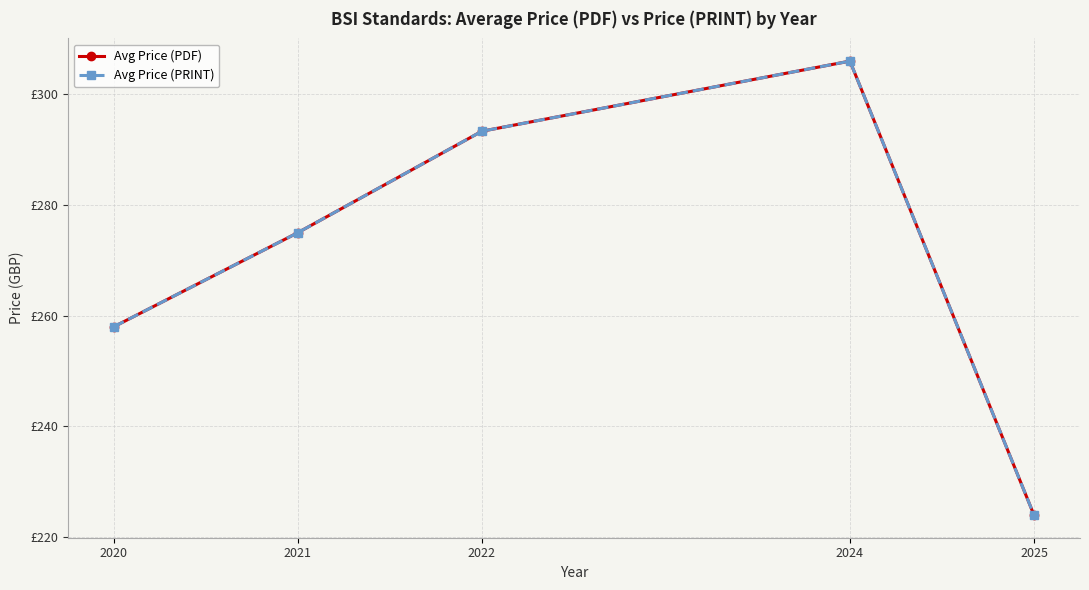

Is this an area chart (filled region under the line)?

No